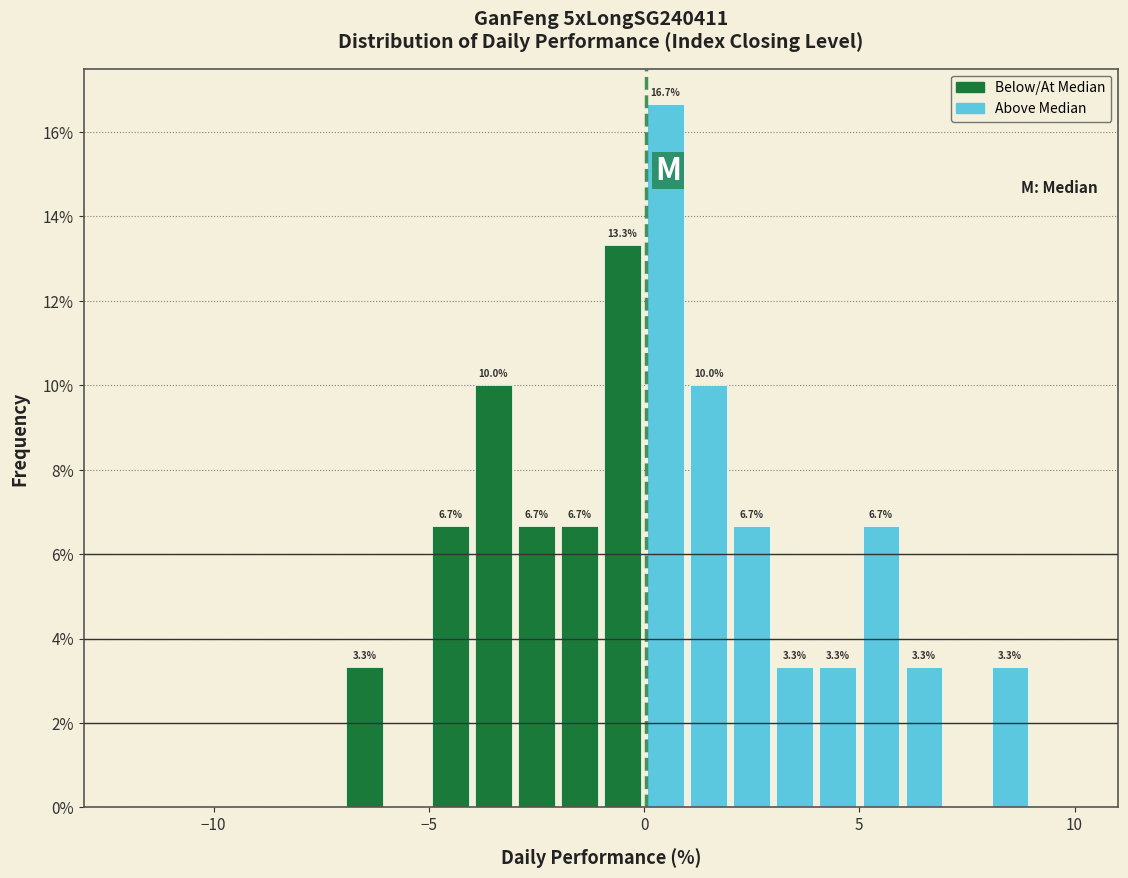

Read against the x-axis, roughly where is the centre of the tallest bar?

0.5